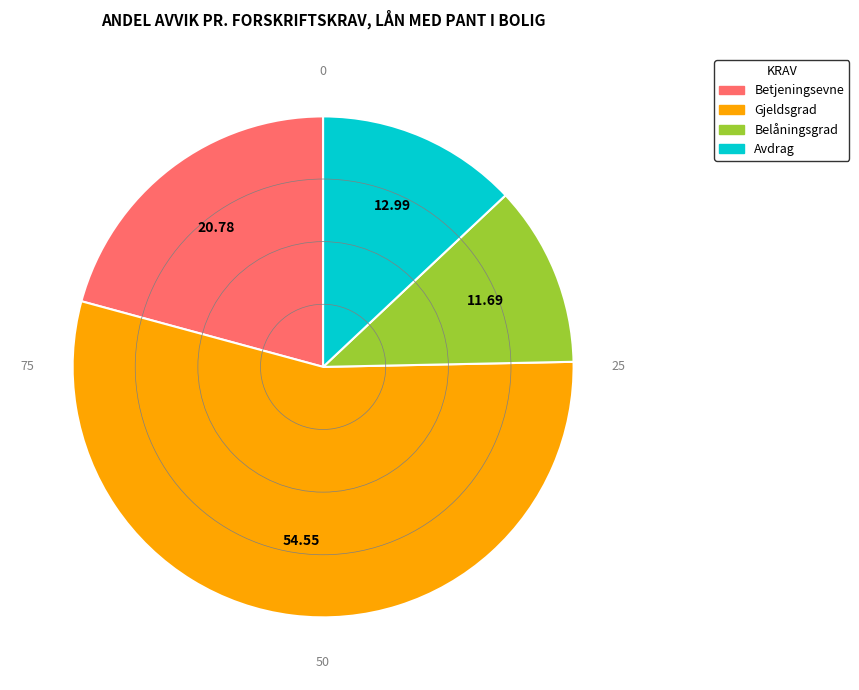

Combined, do Avdrag and Belåningsgrad account for over 50%?

No